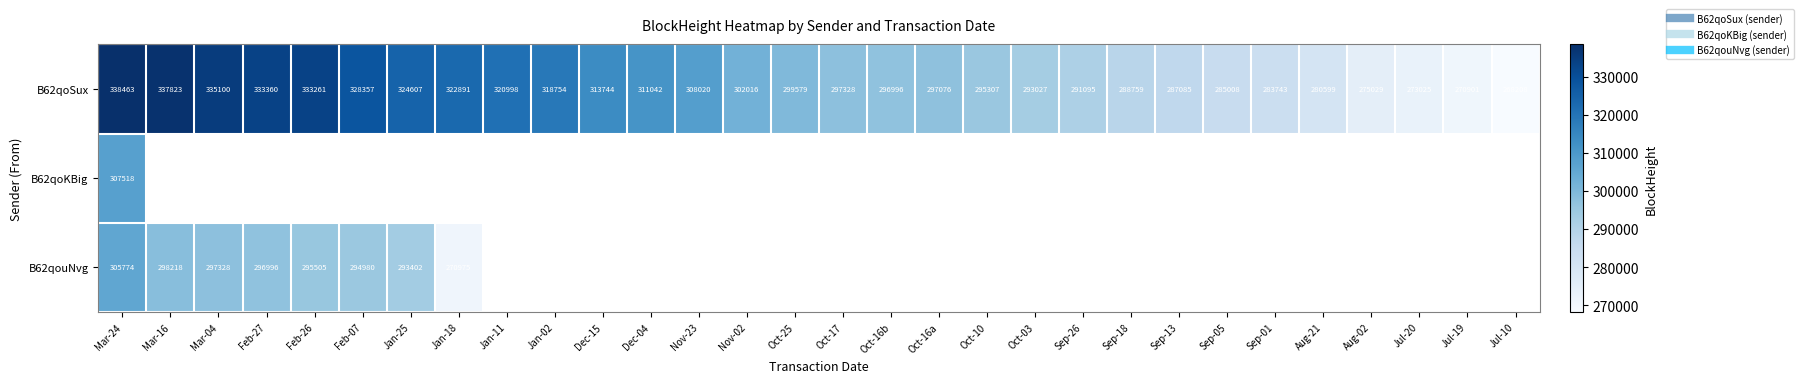

Between Jan-11 and Sep-13, which series saw the biggest shift?

B62qoSux